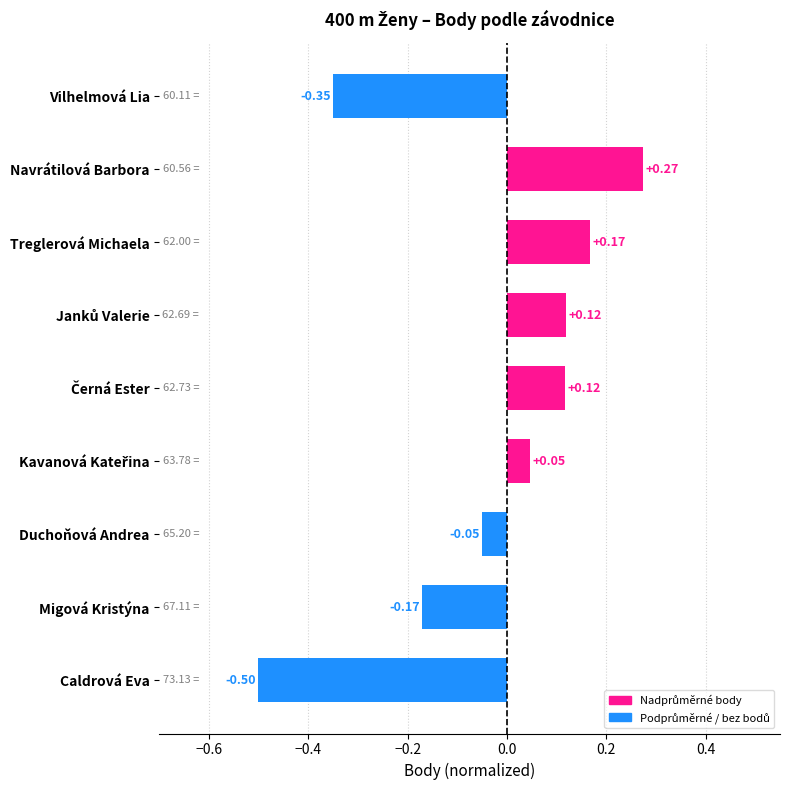

Does the chart contain stacked bars?

No